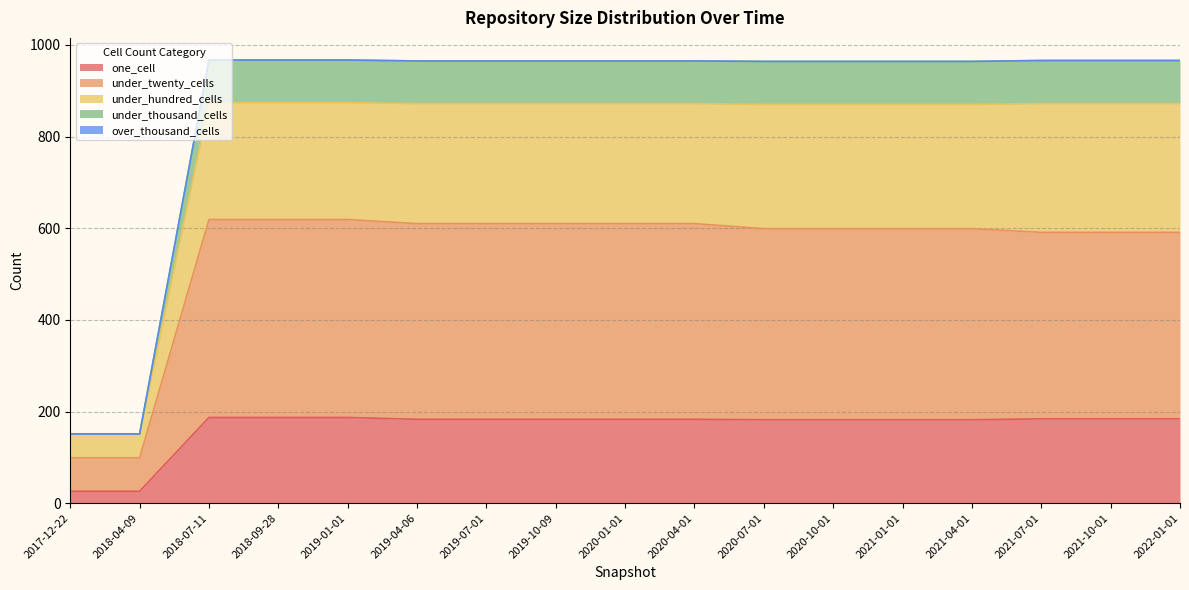

What is the label of the 6th point from the right?

2020-10-01